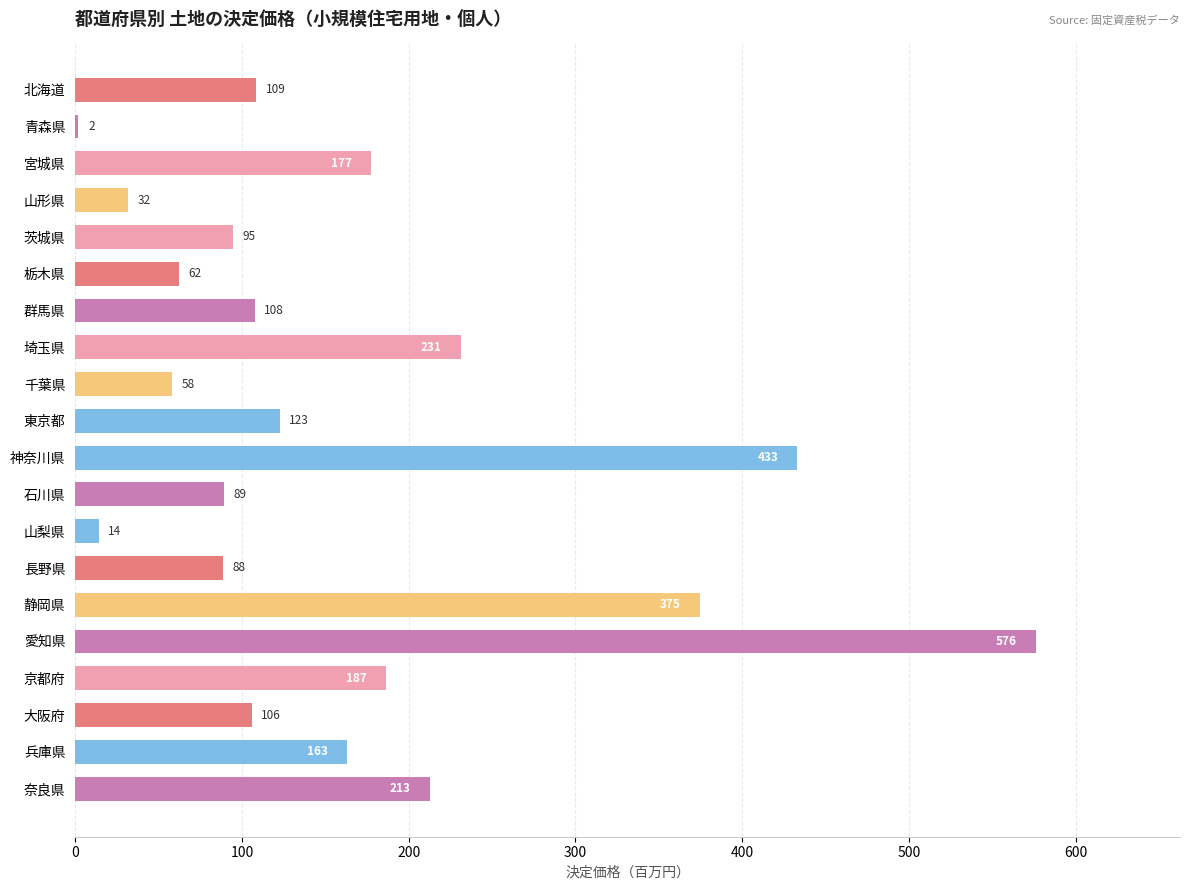

True or false: the data shows 14.0 at 山梨県.

True